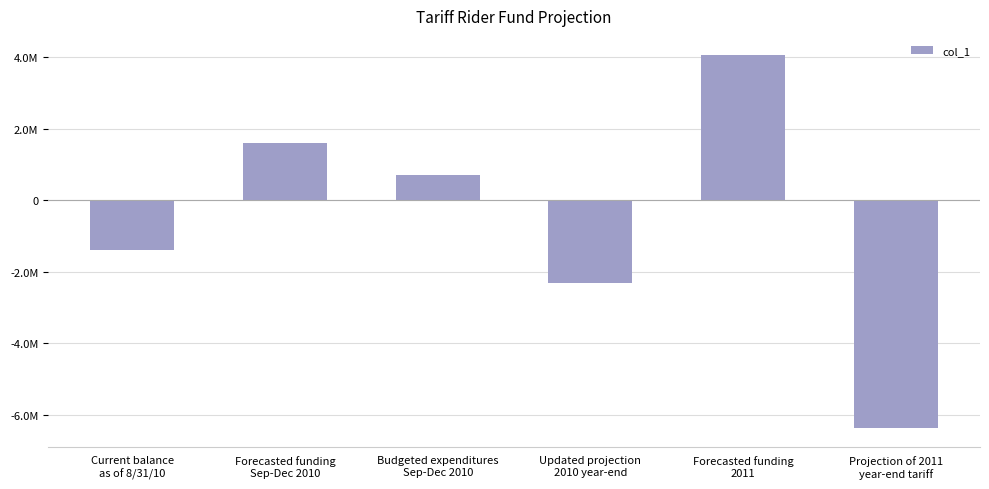

Reading left to right, list all the values displayed in this chart.

Current balance
as of 8/31/10=-1384878.6	Forecasted funding
Sep-Dec 2010=1615000.0	Budgeted expenditures
Sep-Dec 2010=692542.3	Updated projection
2010 year-end=-2307336.3	Forecasted funding
2011=4076000.0	Projection of 2011
year-end tariff=-6383336.3